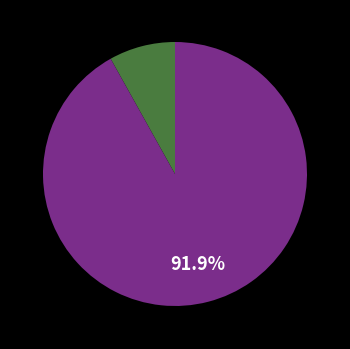

Is there any slice that represents more than half of the pie?

Yes